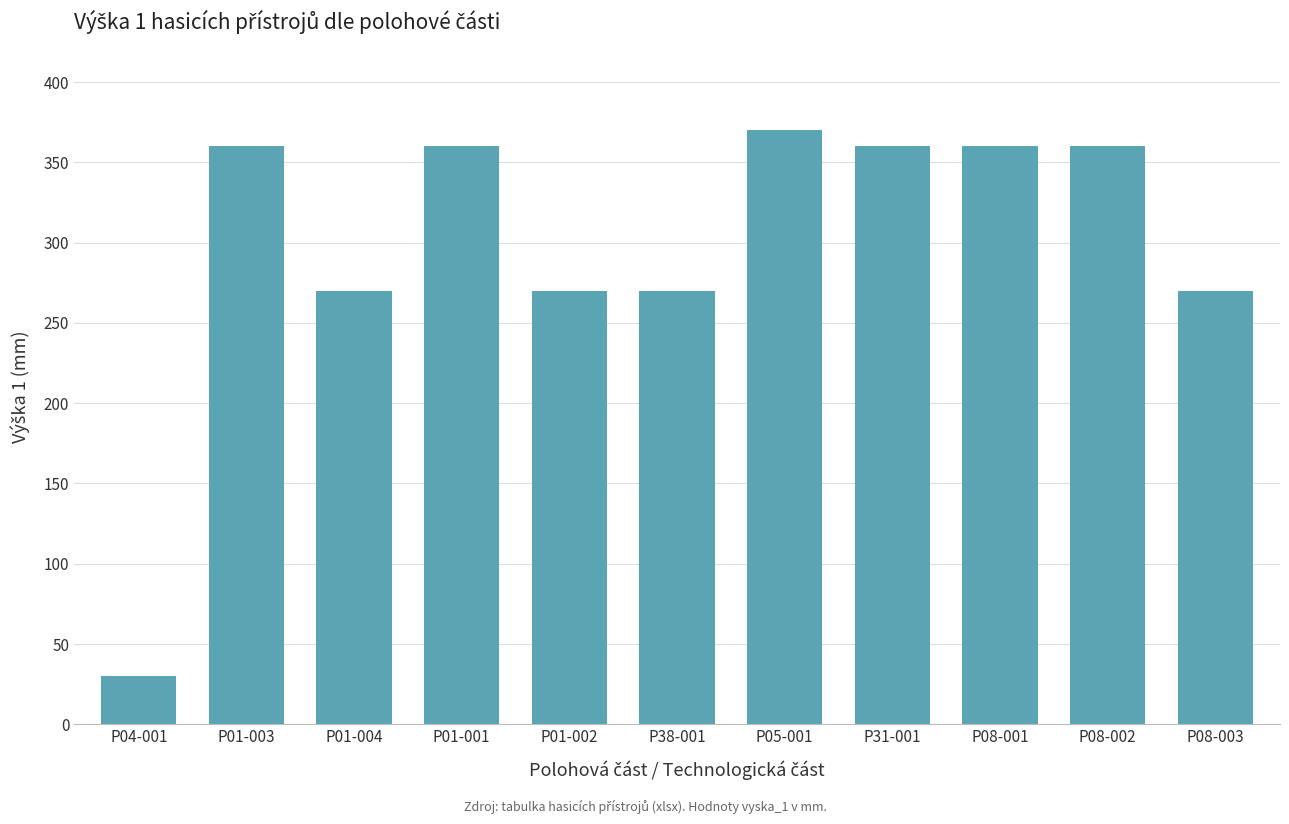

What is the maximum value shown in the chart?

370